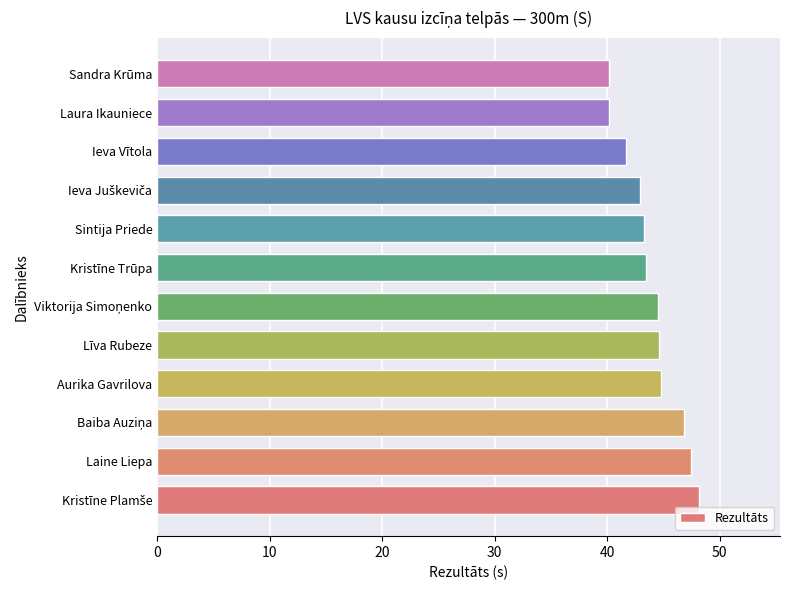

How many categories are shown in the chart?

12